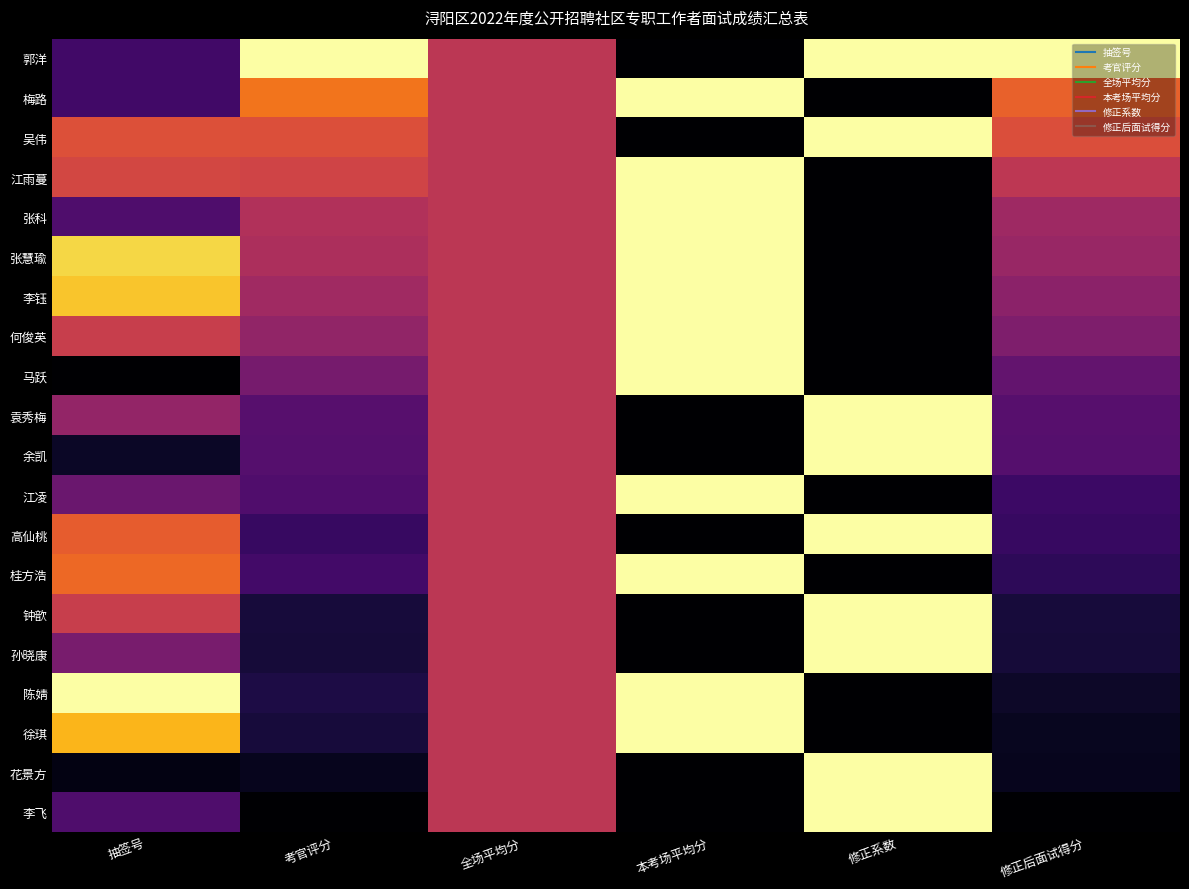

What is the difference between the highest and lowest values at 抽签号?

1.0